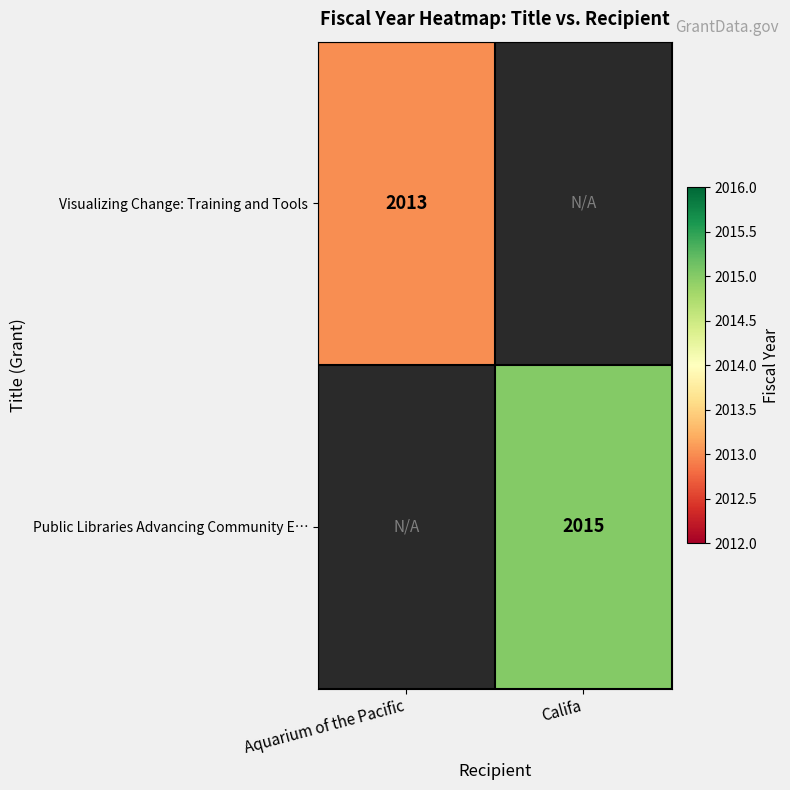

What is the minimum value shown in the chart?

2013.0